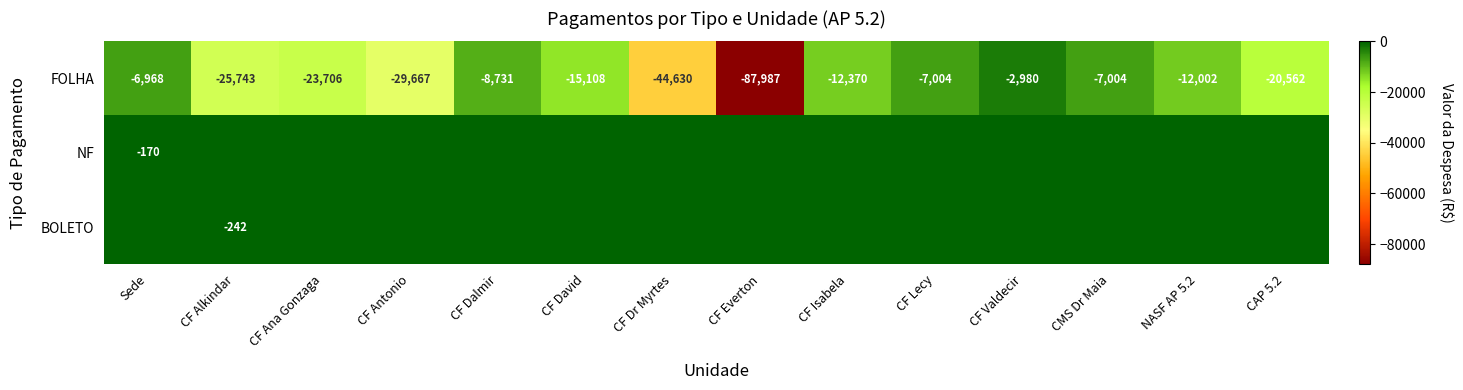

What is the difference between the maximum and minimum values in the FOLHA series?

85007